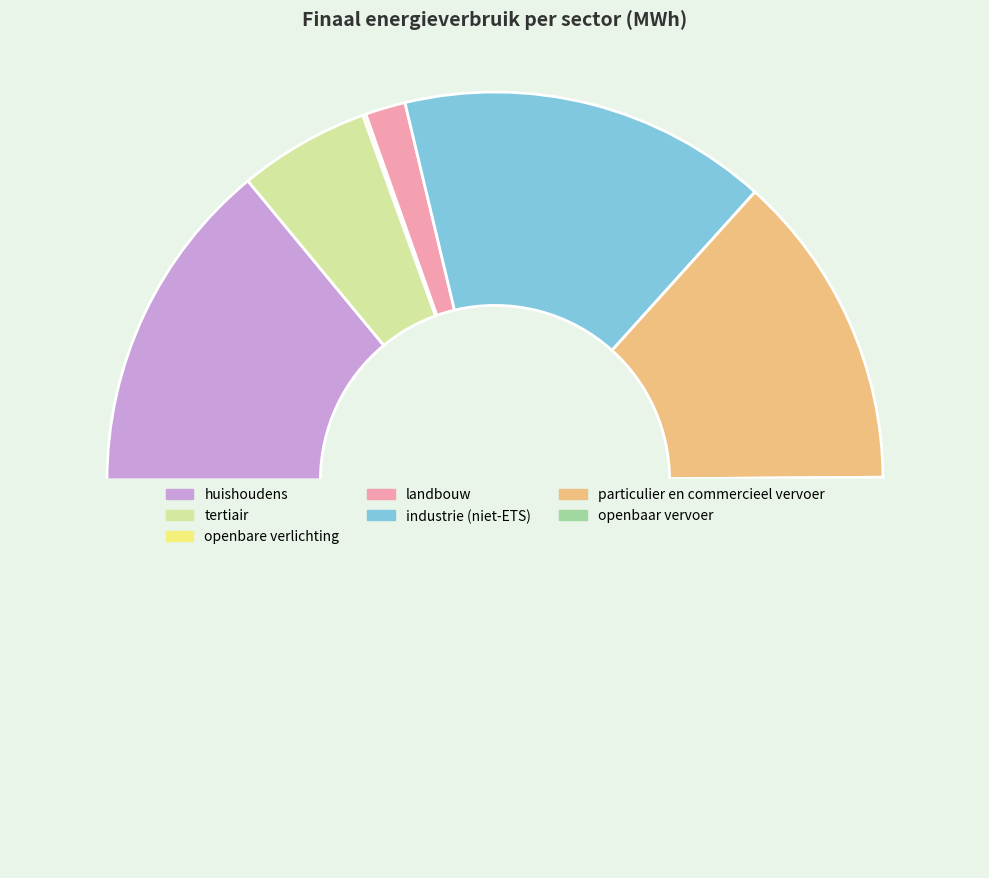

Which slice is the largest?

industrie (niet-ETS)